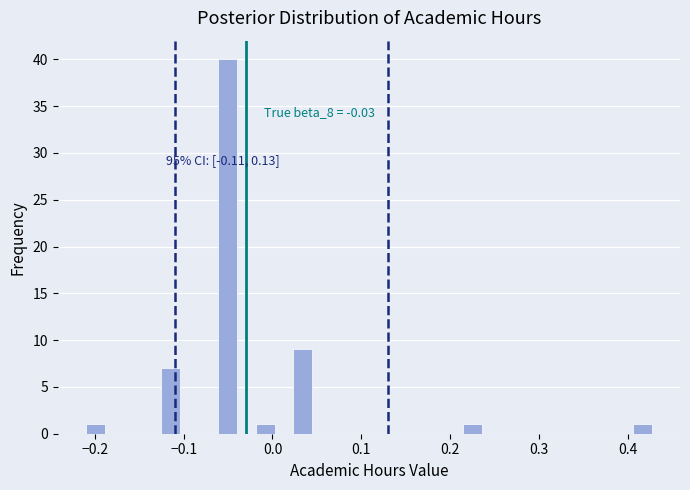

Read against the x-axis, roughly where is the centre of the tallest bar?

-0.05